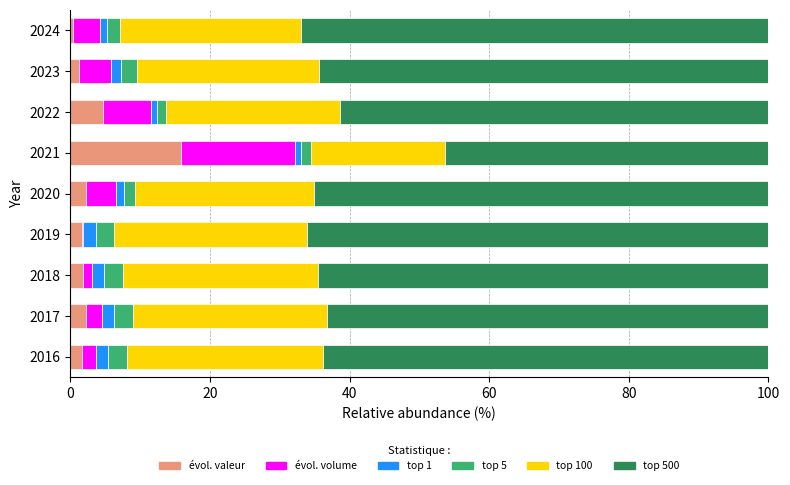

What is the value of the meilleures ventes top5 bar at the 9th from the left?

1.8